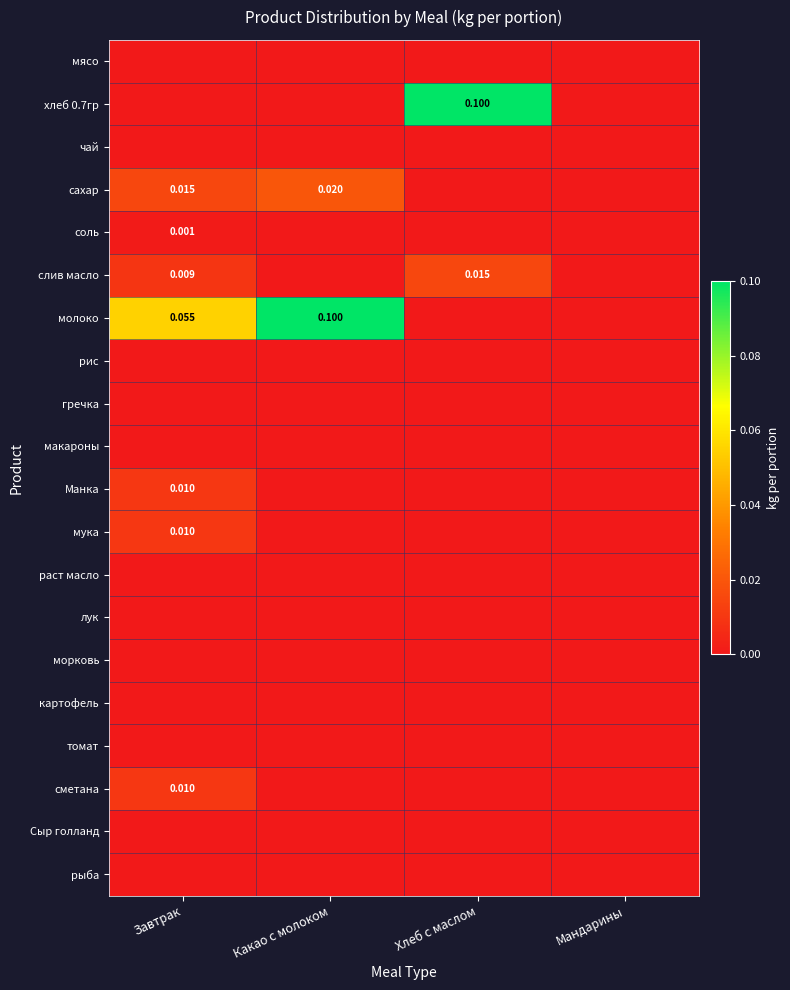

Rank the series by their maximum value, from lowest to highest.

мясо, чай, рис, гречка, макароны, раст масло, лук, морковь, картофель, томат, Сыр голланд, рыба, соль, Манка, мука, сметана, слив масло, сахар, хлеб 0.7гр, молоко